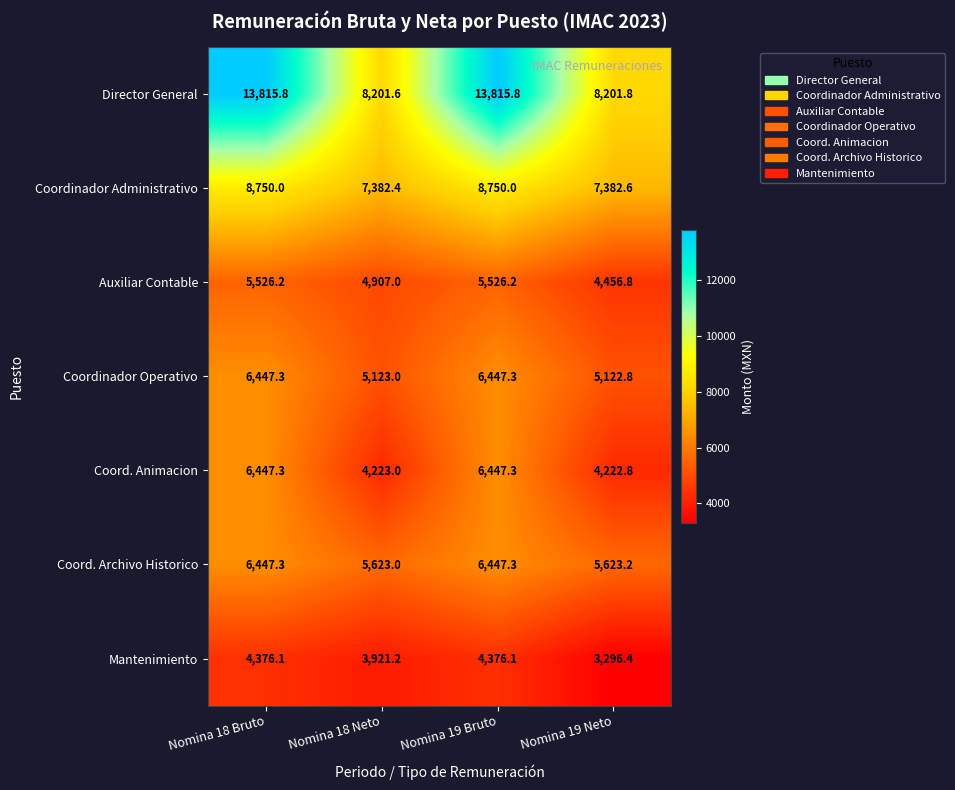

Is it true that Mantenimiento equals 4376.1 at Nomina 19 Bruto?

True